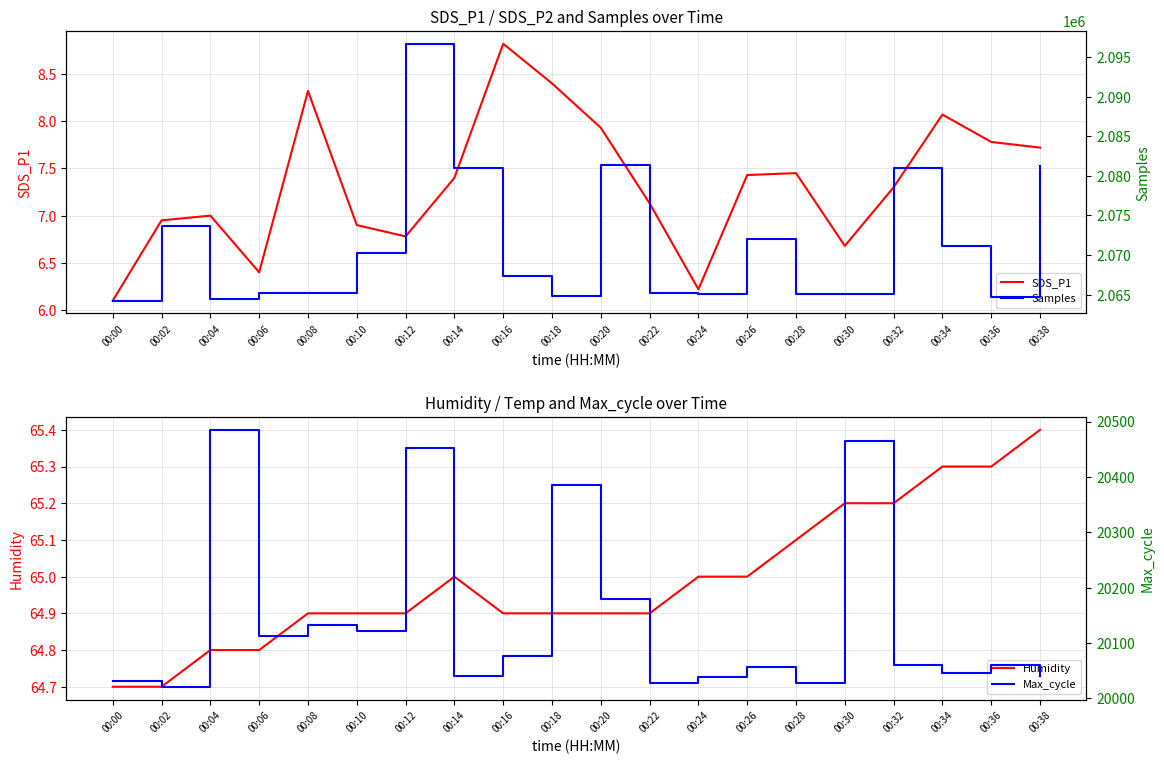

True or false: Max_cycle has more than 1 points higher than both neighbors.

True